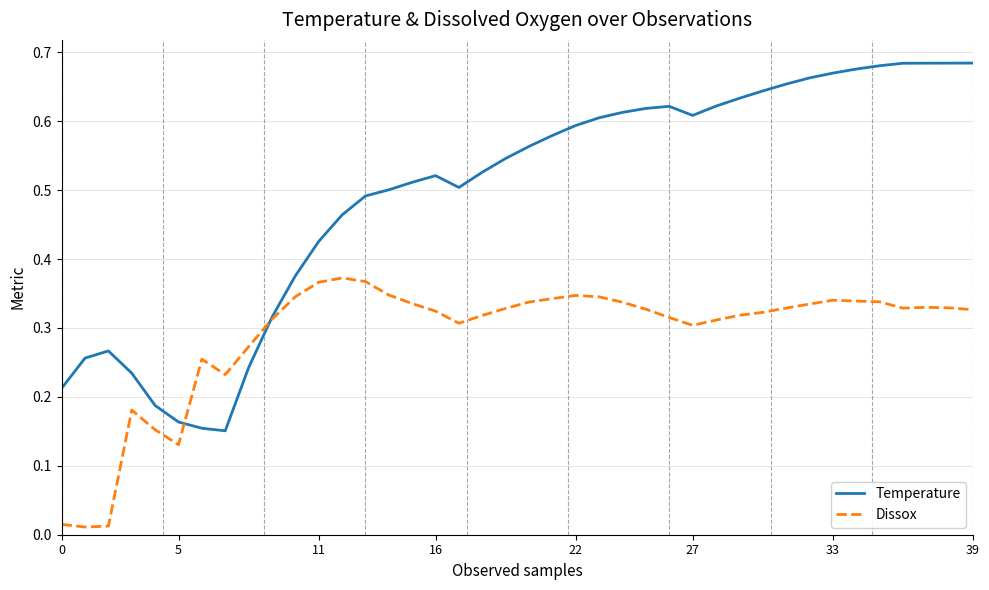

Which series has the largest range (max minus min)?

Temperature